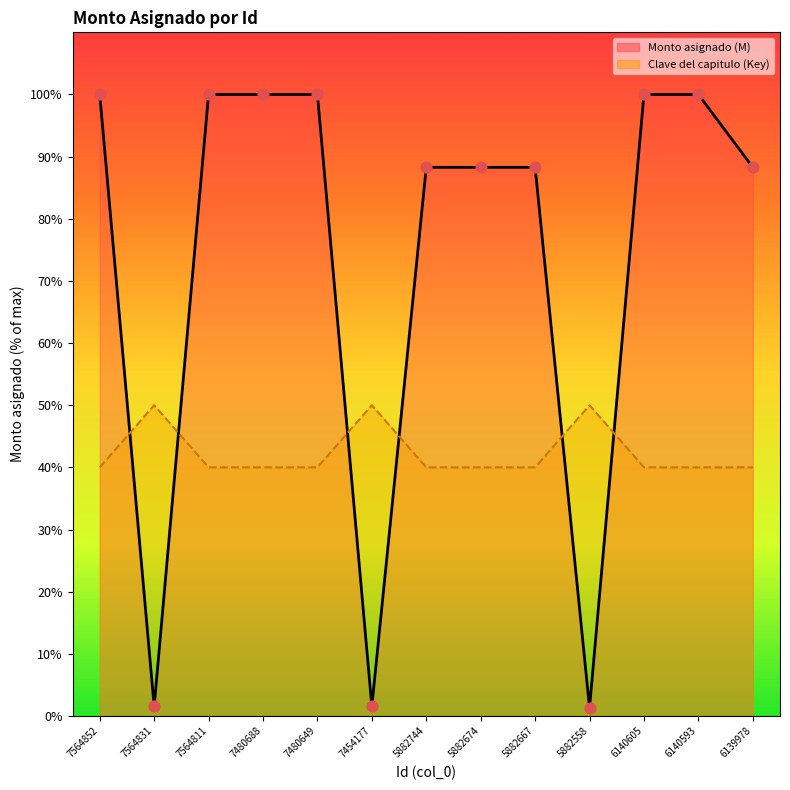

Is the value of Monto asignado (M) at 5882744 greater than the value of Clave del capitulo (Key) at 6140605?

Yes